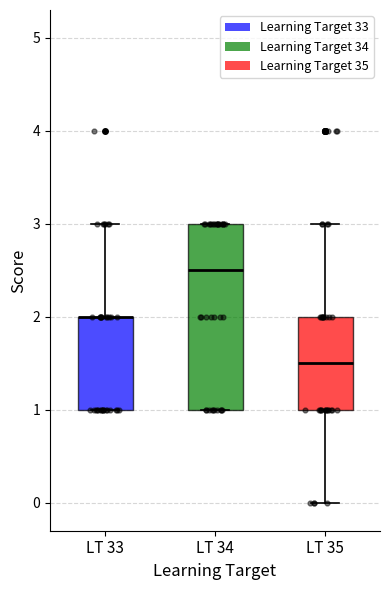

Where does the upper whisker of the box for LT 33 end on the y-axis? The values are not printed on the chart, so give them approximately, as read against the axis.

3.0